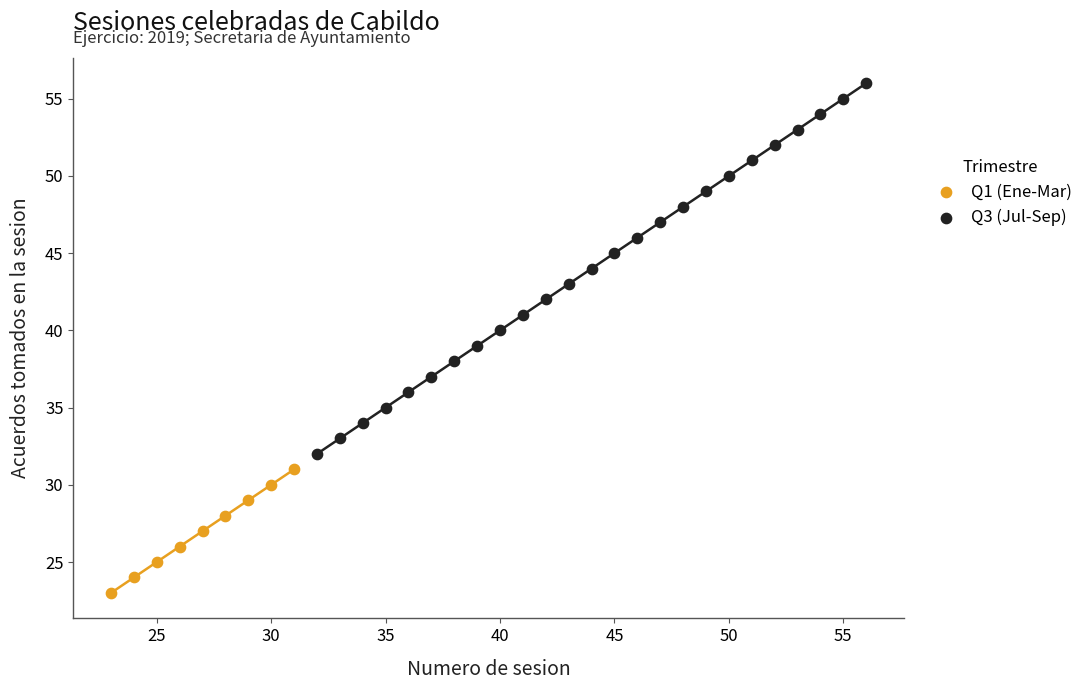

What are all the series names shown in the legend?

Q1 (Ene-Mar), Q3 (Jul-Sep)